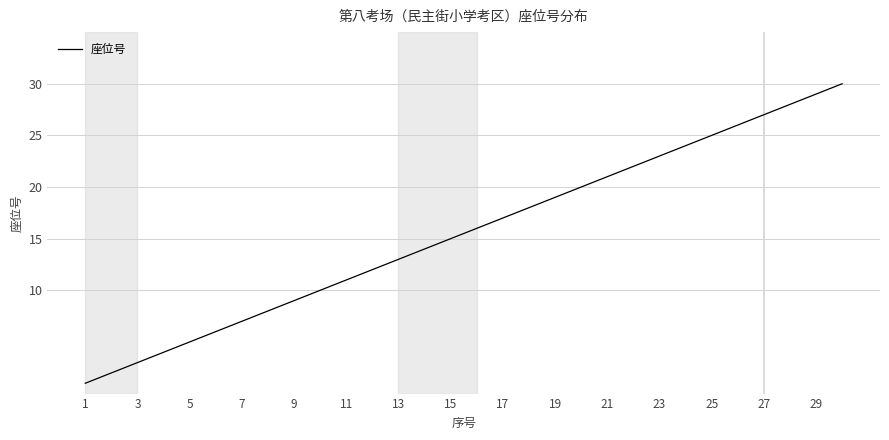

How many lines are shown in the chart?

1